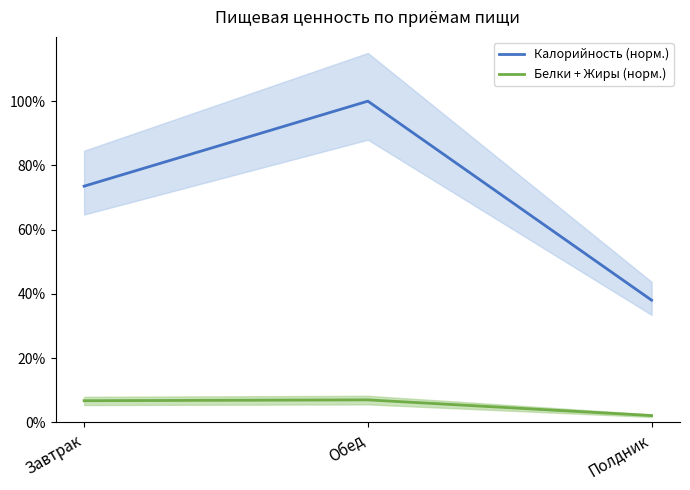

How many values in the Белки + Жиры (норм.) series are below 6?

1